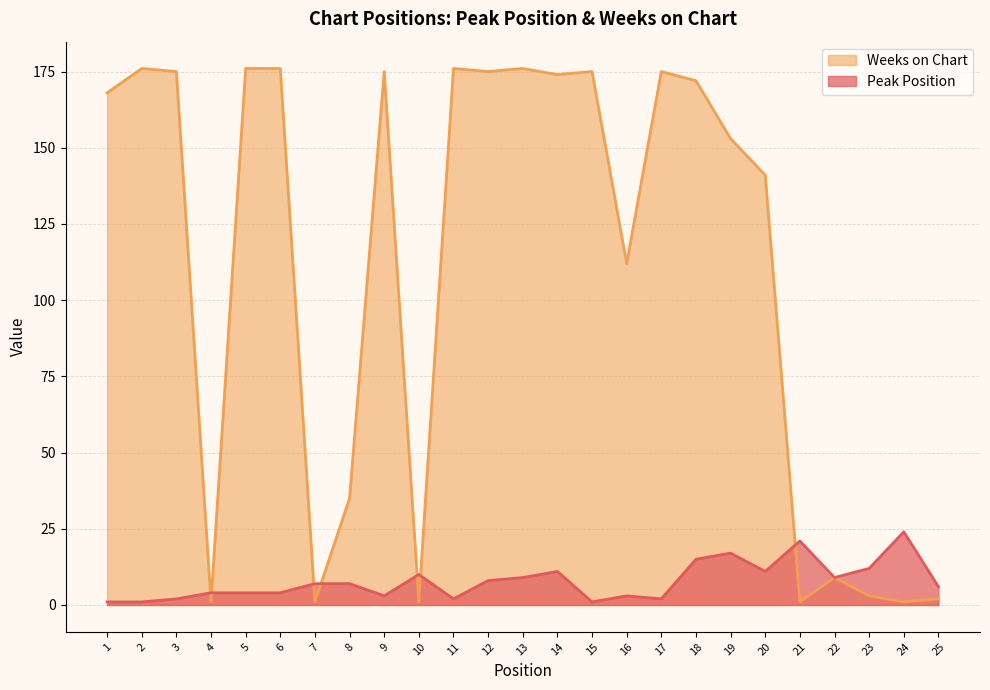

At which category is the sum across all series the highest?

18